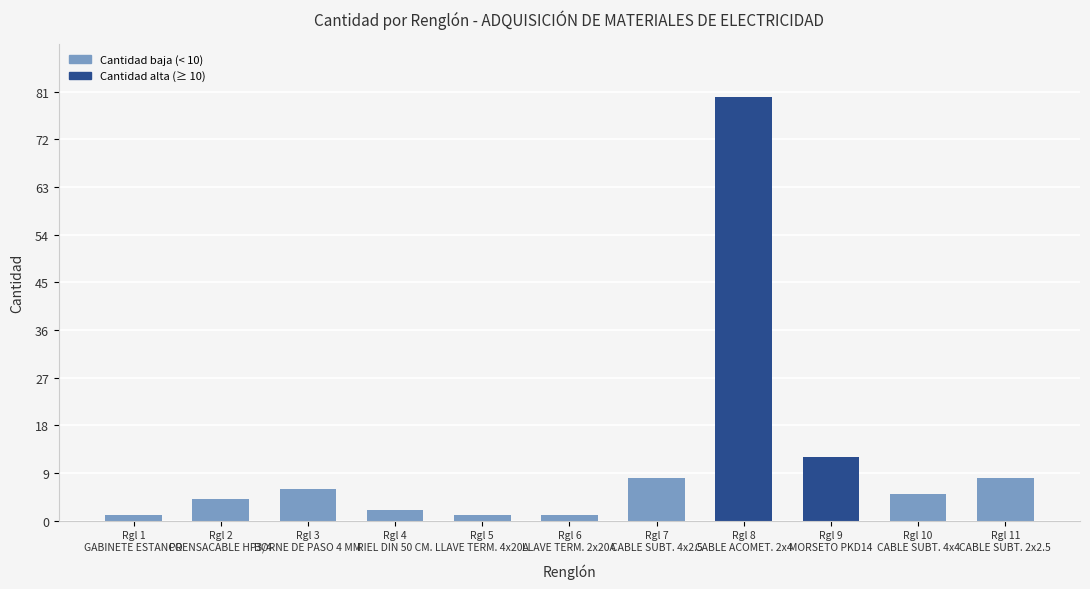

What position from the left is Rgl 3
BORNE DE PASO 4 MM?

3